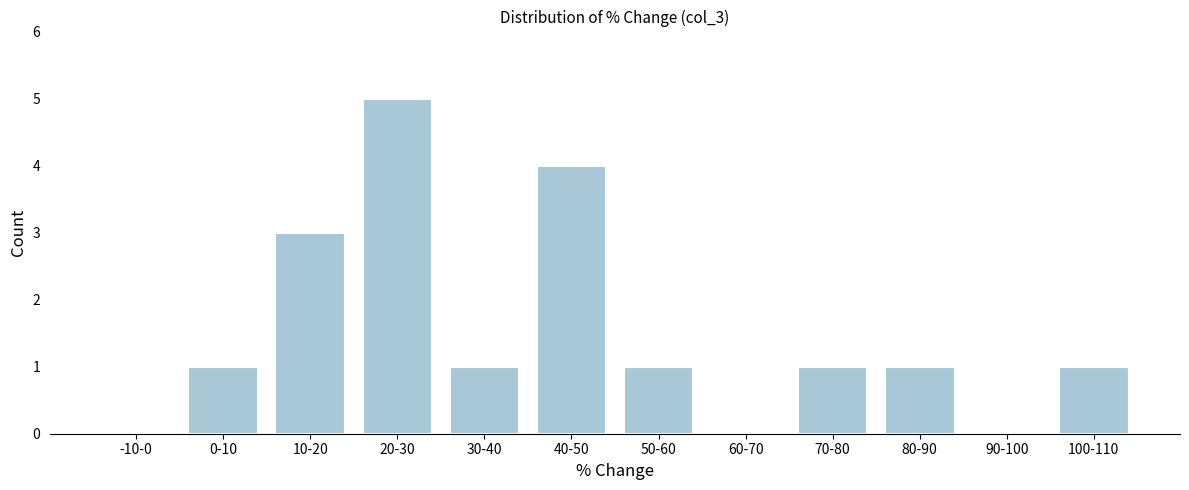

Reading left to right, list all the values displayed in this chart.

-10-0=0	0-10=1	10-20=3	20-30=5	30-40=1	40-50=4	50-60=1	60-70=0	70-80=1	80-90=1	90-100=0	100-110=1